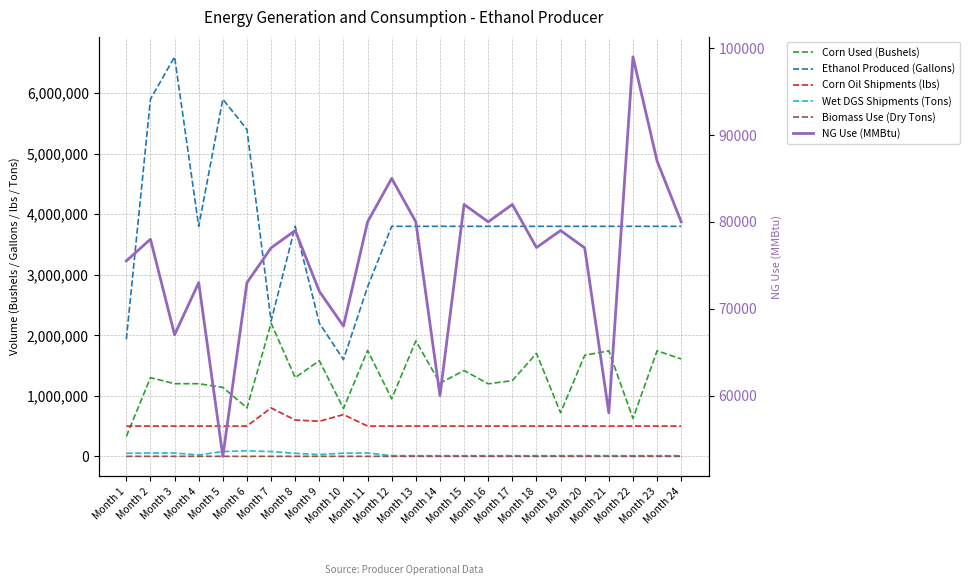

Is it true that NG Use (MMBtu) equals 130183 at Month 2?

False